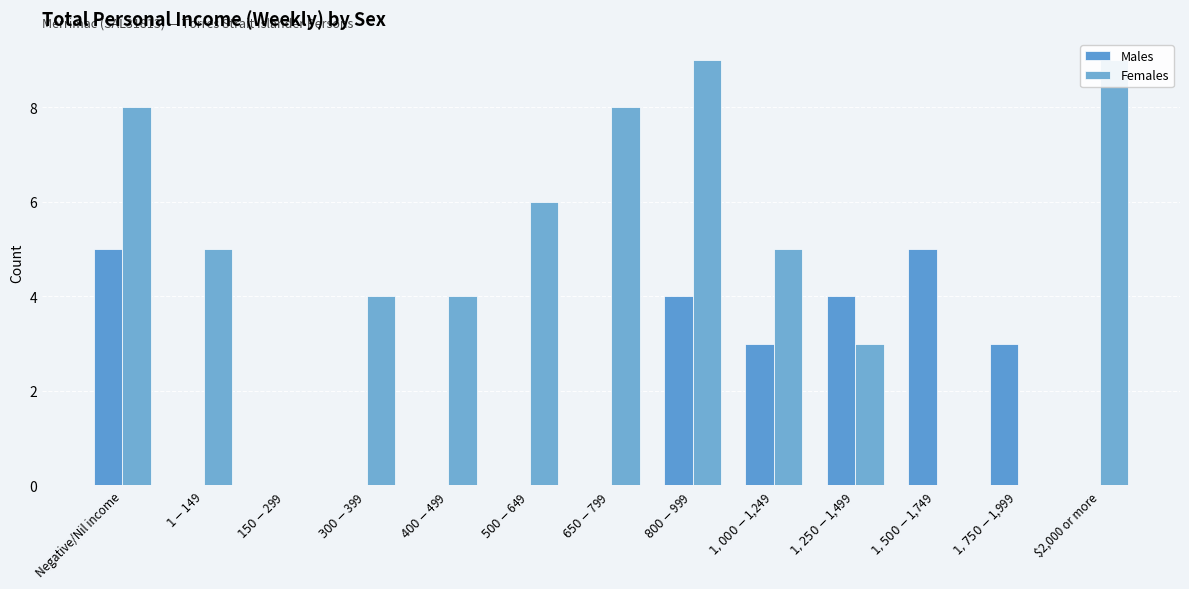

What is the maximum value for Males?

5